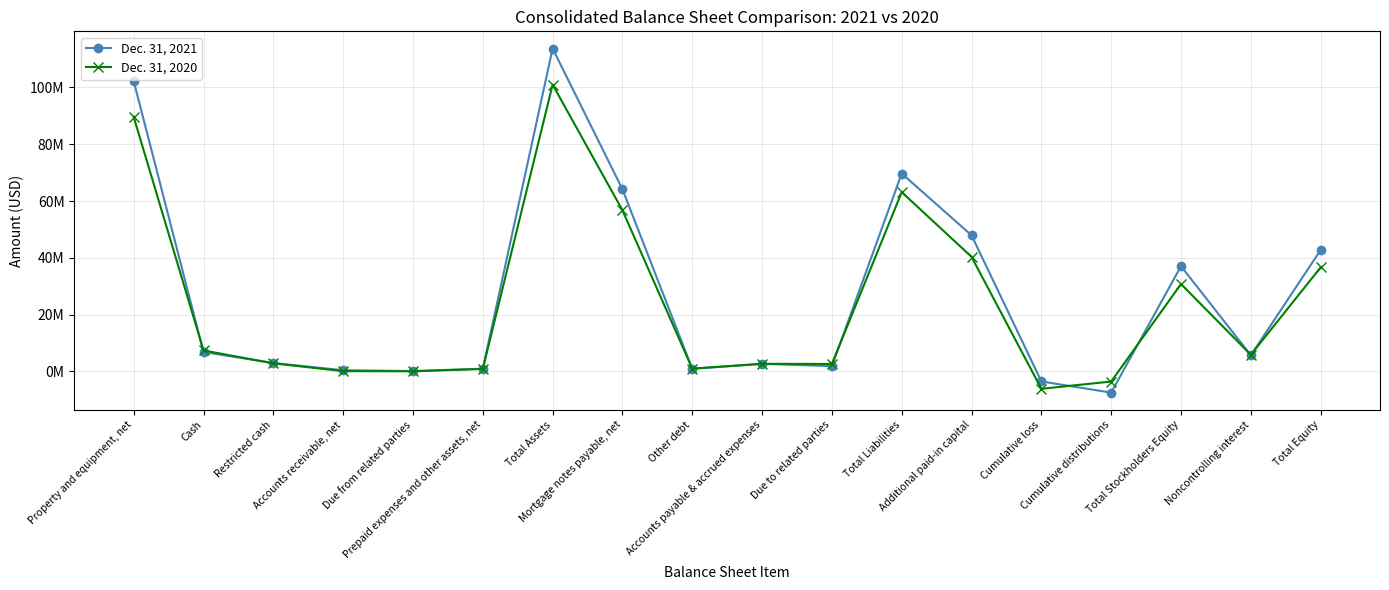

What is the label of the 3rd point from the left?

Restricted cash